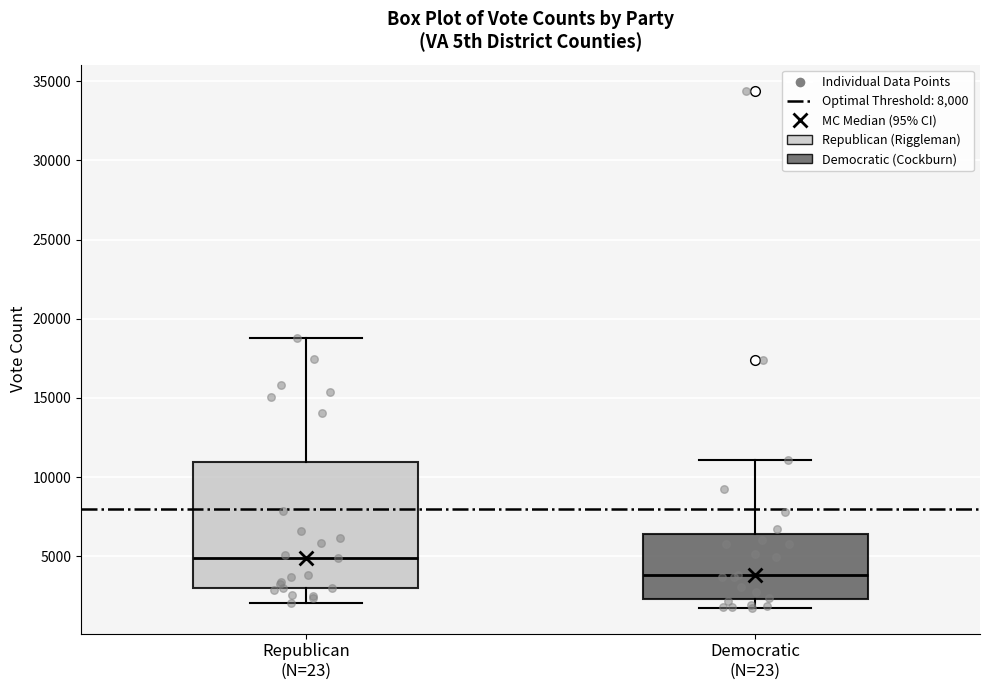

Reading left to right, read every box against the y-axis: the position of its median line, the range the box covers, and the ends of its whiskers. The values are not printed on the chart, so give them approximately, as read against the axis.

Republican (N=23): median 5000, box 3000 to 11000, whiskers 2000 to 19000
Democratic (N=23): median 4000, box 2500 to 6500, whiskers 1500 to 11000